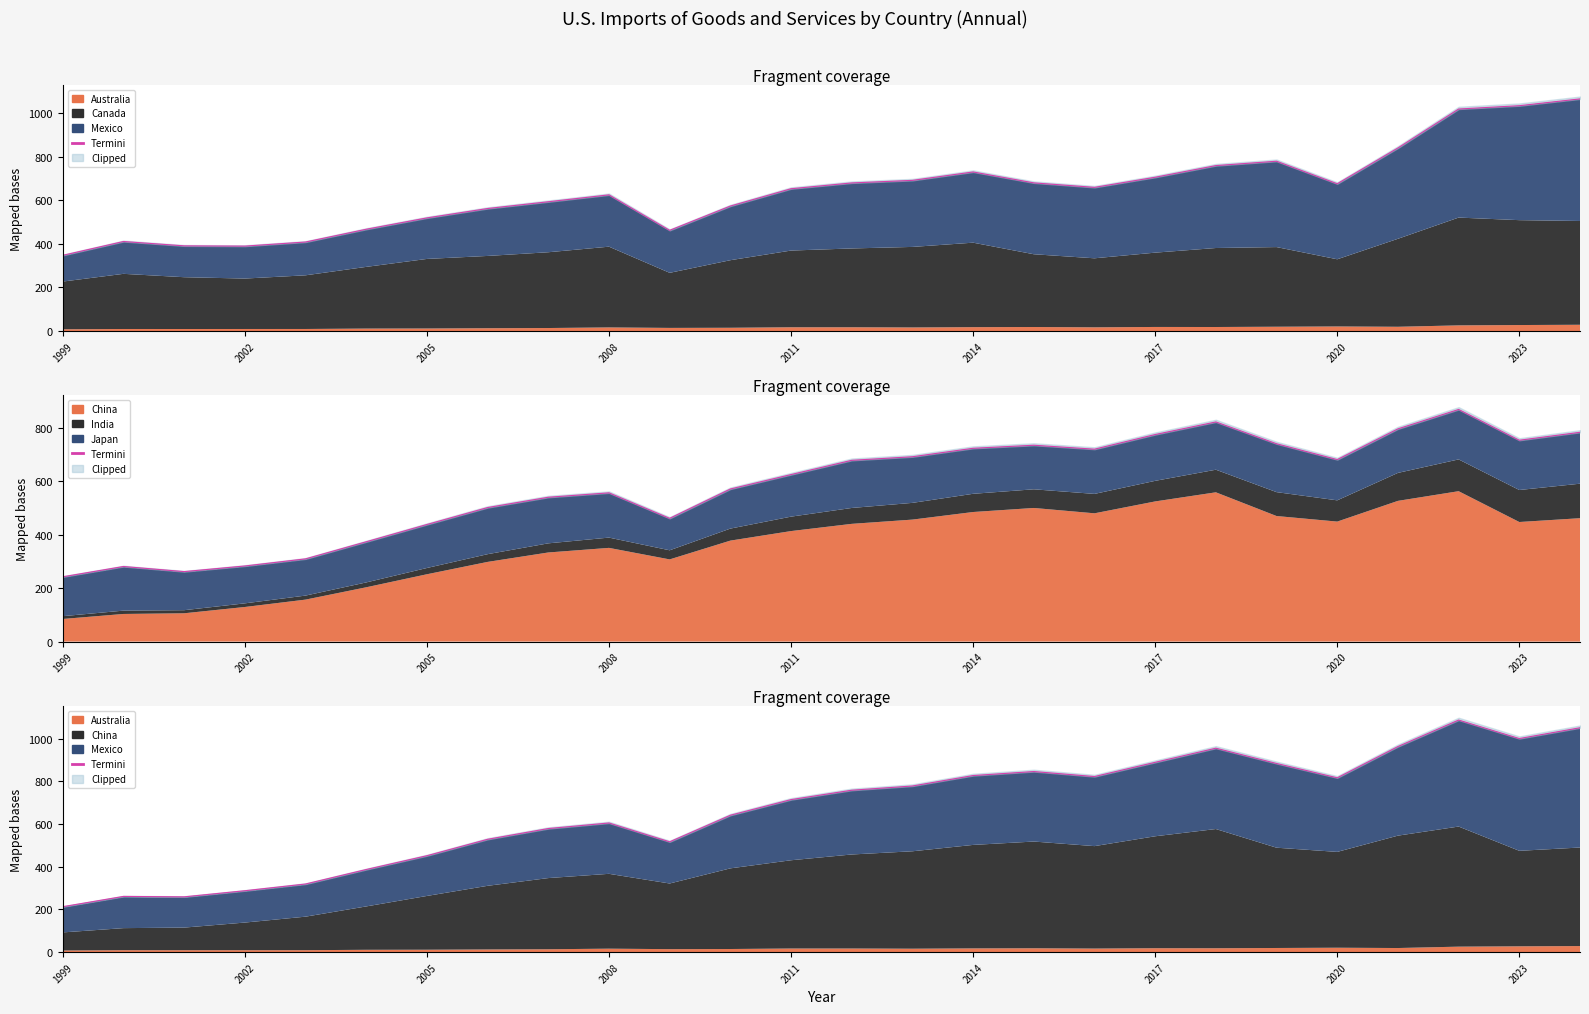

How many interior local peaks (higher than both neighbors) does the data have?

5